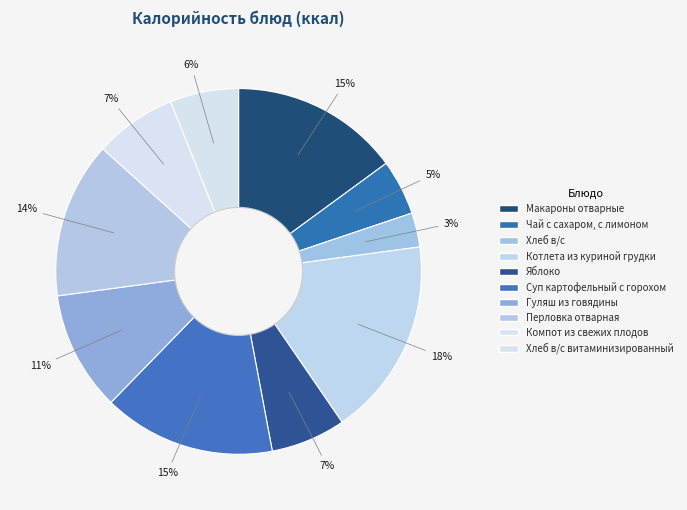

Is there a majority slice in this chart?

No